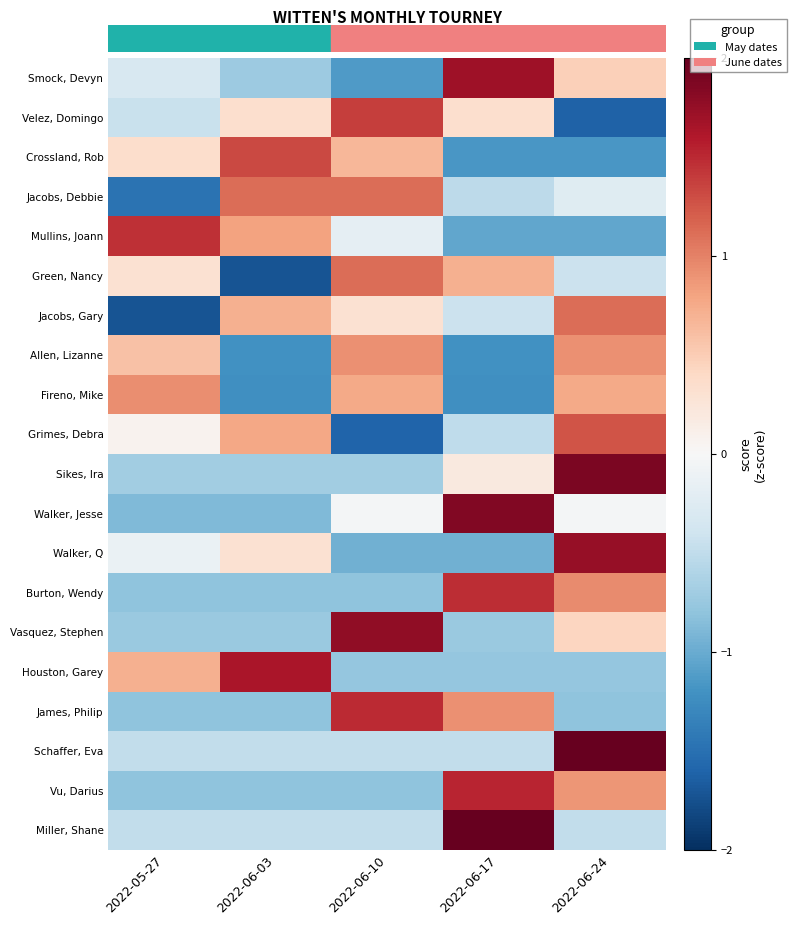

Between 2022-06-24 and 2022-06-03, which is larger?

2022-06-24